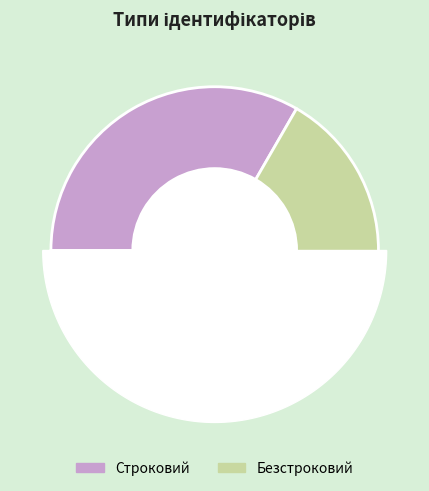

What percentage is the Строковий slice, to the nearest percent?

33%